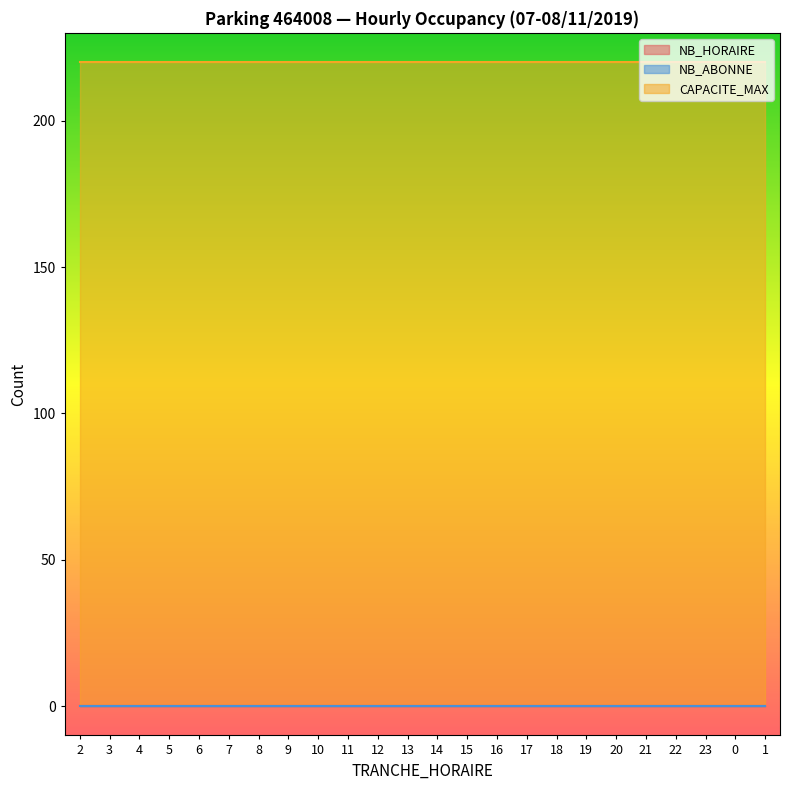

True or false: NB_HORAIRE and CAPACITE_MAX intersect in this chart.

False